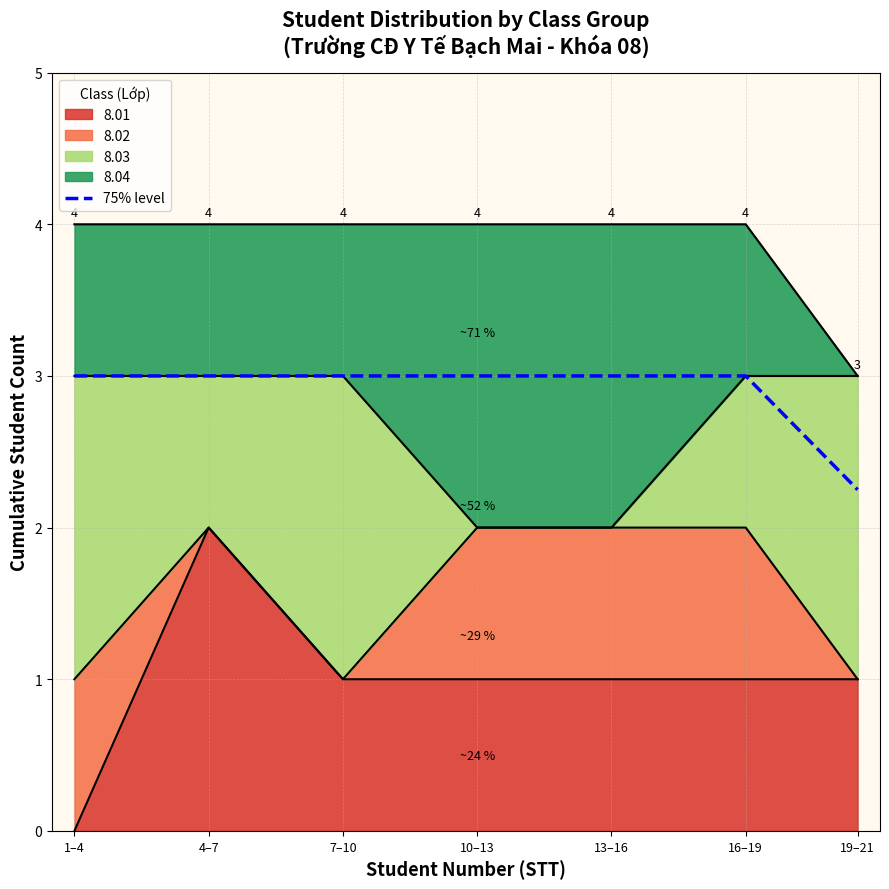

Approximately how many times larger is the value at 13–16 compared to 10–13?

1.0